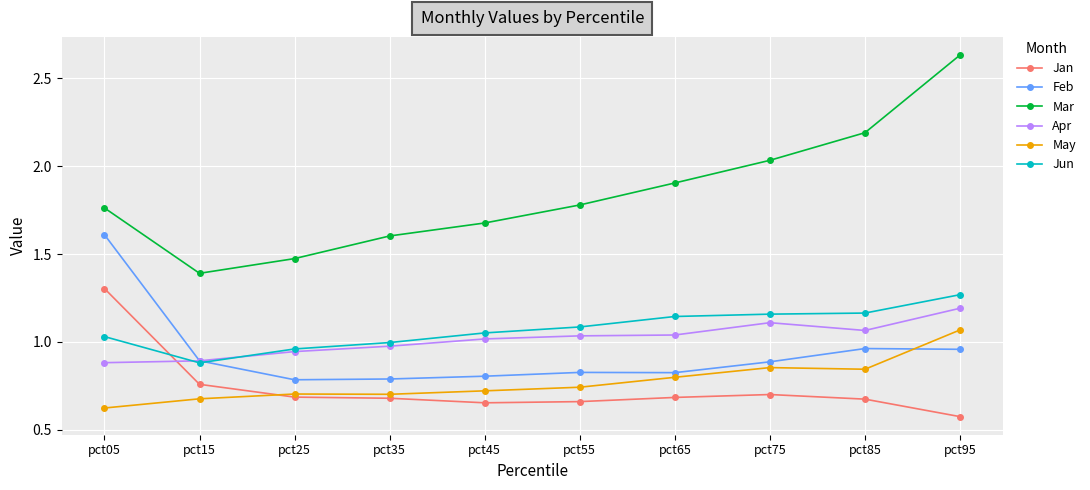

Which series has the largest range (max minus min)?

Mar